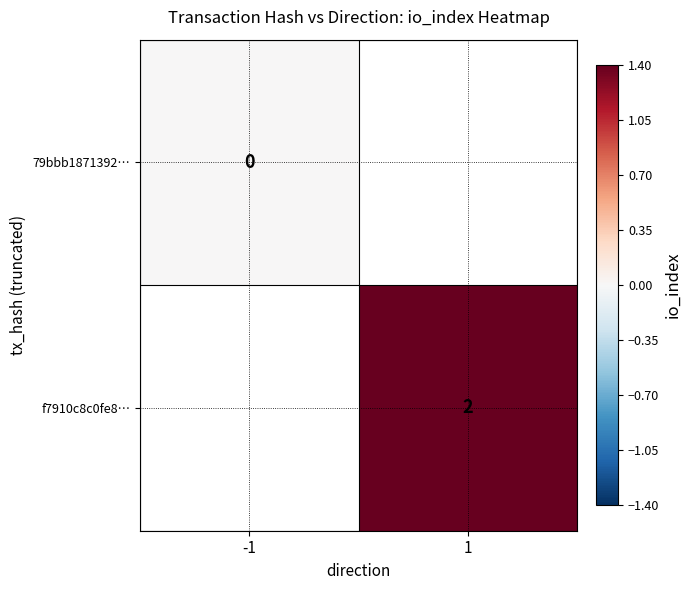

Which category has the lowest value across all series?

-1